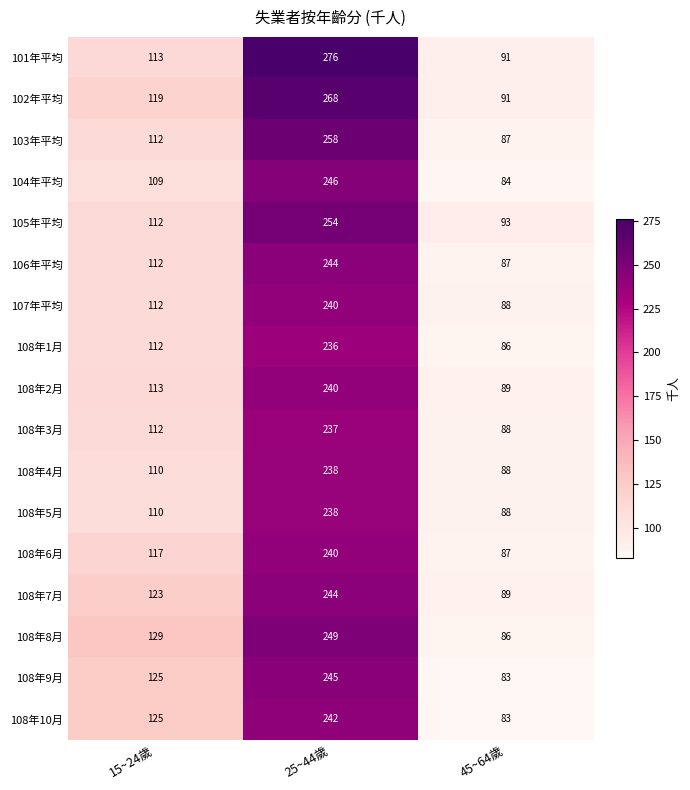

The value of 108年9月 at 15~24歲 is 125. True or false?

True